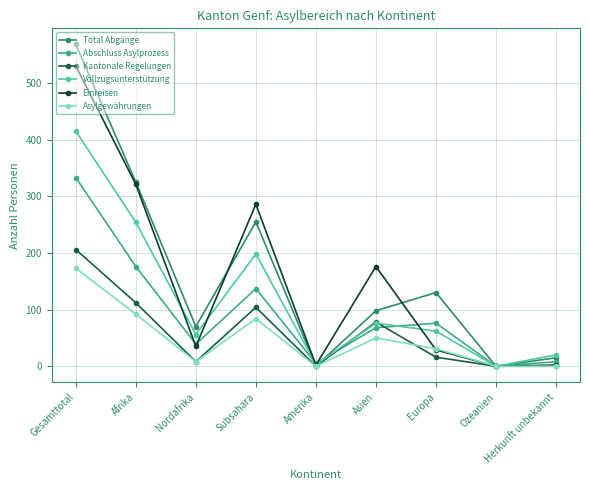

At which category is the sum across all series the highest?

Gesamttotal